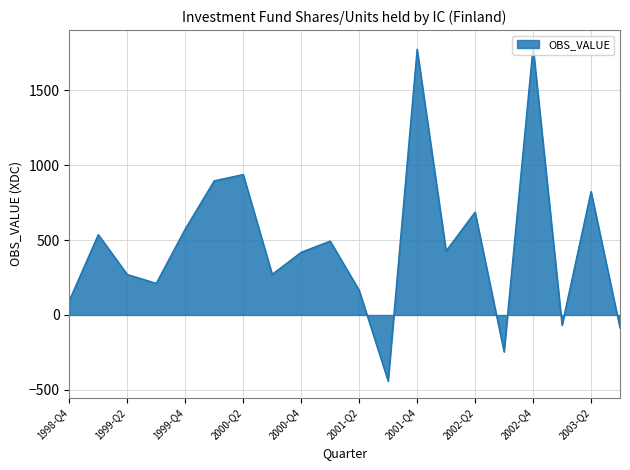

What is the difference between the maximum and minimum values?

2230